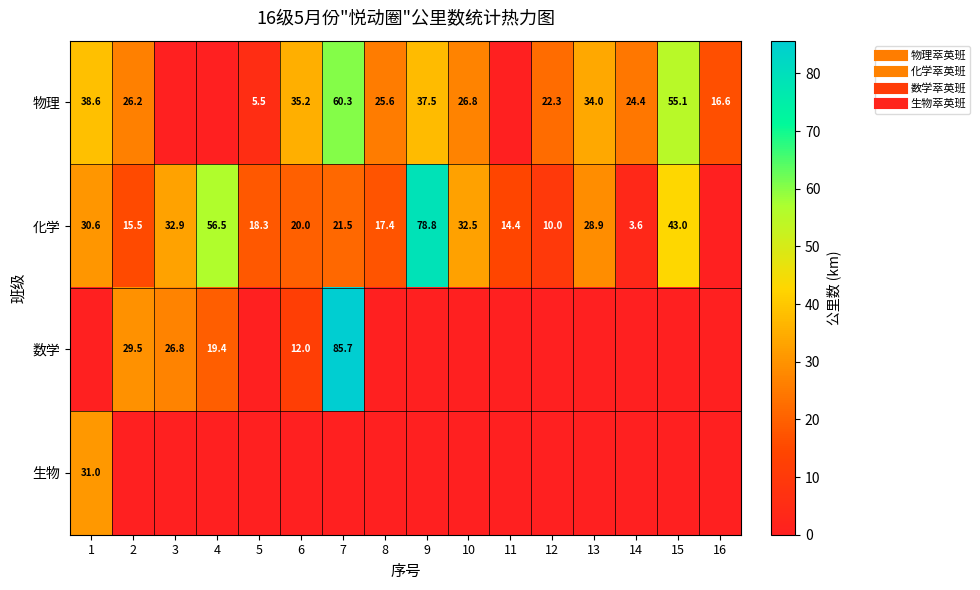

How many values in the 物理 series are below 26?

8